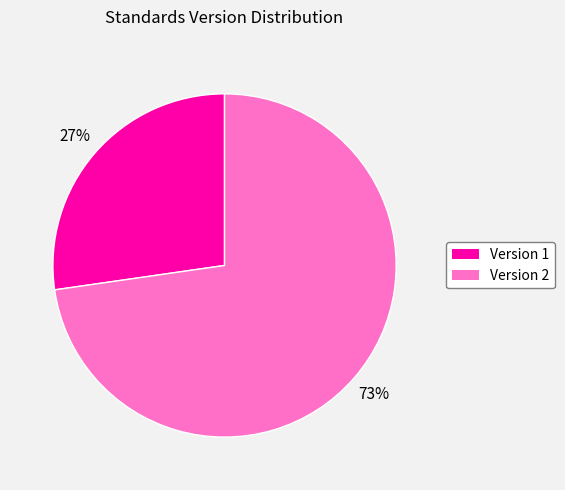

Is there any slice that represents more than half of the pie?

Yes